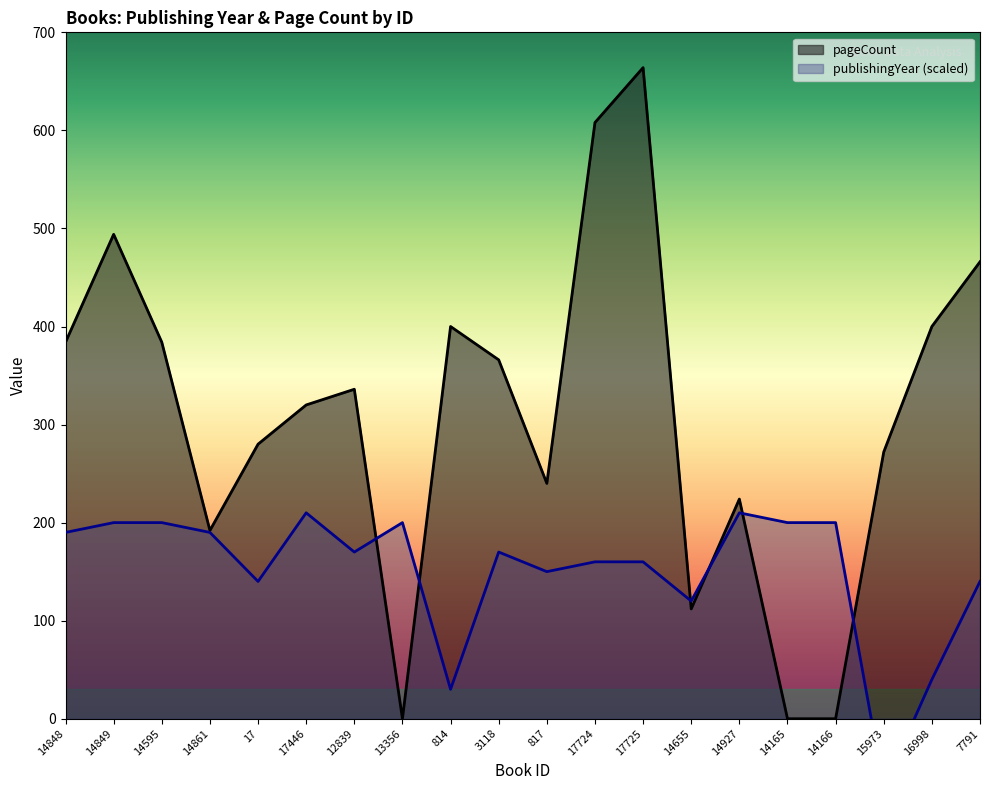

What are all the series names shown in the legend?

publishingYear, pageCount